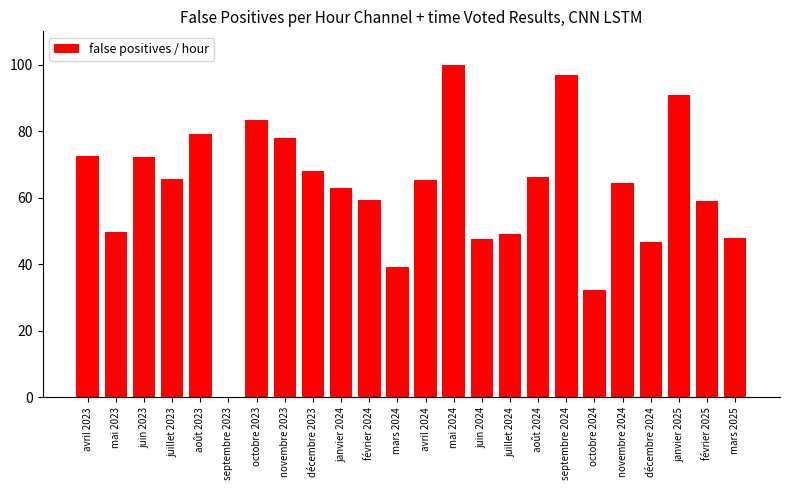

The value at mai 2024 is 32.1. True or false?

False